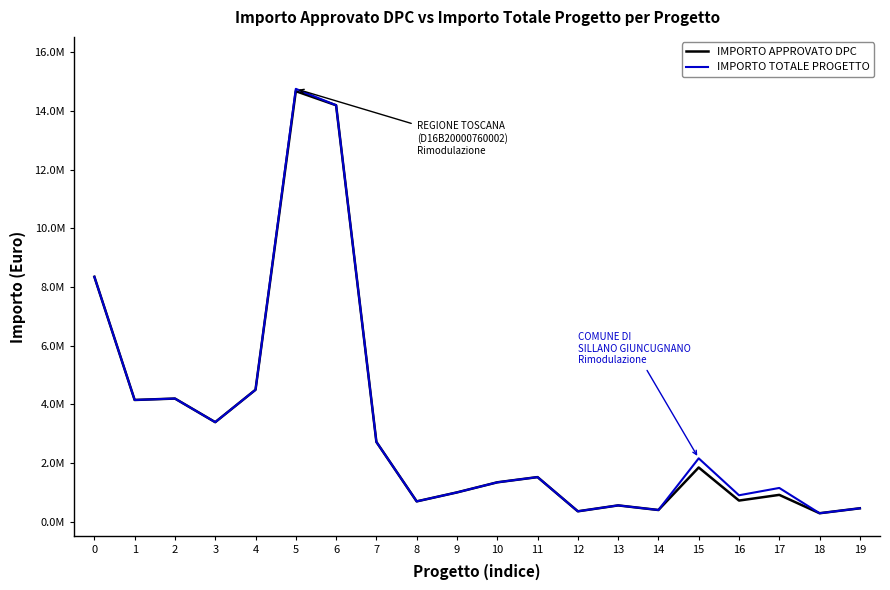

Reading left to right, what are all the values shown in this chart?

IMPORTO APPROVATO DPC: 0=8351722.0	1=4151722.0	2=4200000.0	3=3395000.0	4=4500000.0	5=14680000.0	6=14200000.0	7=2721477.6	8=694000.0	9=1000000.0	10=1344000.0	11=1522000.0	12=355792.7	13=557122.2	14=400000.0	15=1850000.0	16=722000.0	17=916068.7	18=290000.0	19=458659.1
IMPORTO TOTALE PROGETTO: 0=8351722.0	1=4151722.0	2=4200000.0	3=3395000.0	4=4500000.0	5=14759687.3	6=14200000.0	7=2721477.6	8=694000.0	9=1000000.0	10=1344000.0	11=1522000.0	12=355792.7	13=557122.2	14=400000.0	15=2161800.0	16=902554.0	17=1152000.0	18=290000.0	19=458659.1